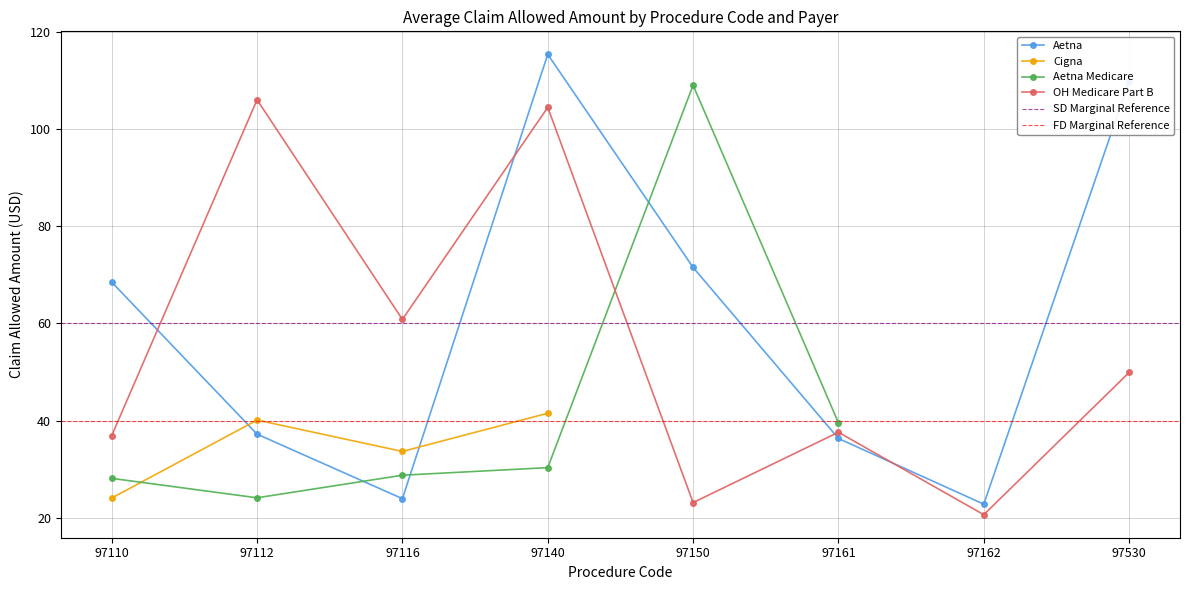

What is the difference between the highest and lowest values at 97140?

10.9